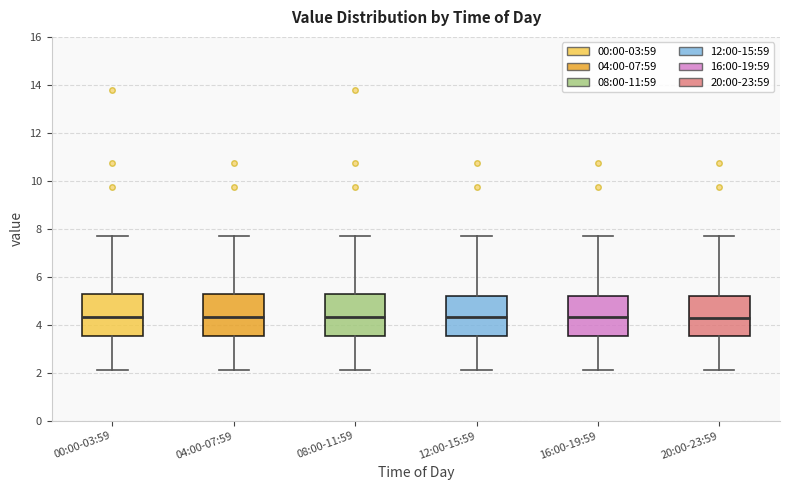

Where does the lower whisker of the box for 20:00-23:59 end on the y-axis? The values are not printed on the chart, so give them approximately, as read against the axis.

2.2